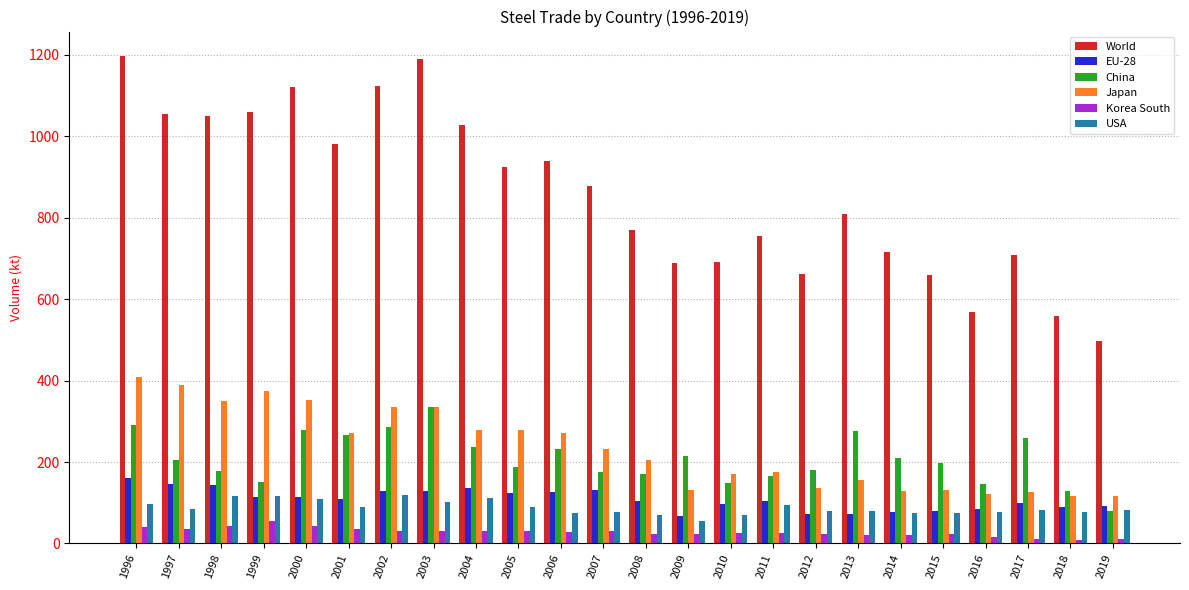

Which series has the largest range (max minus min)?

World